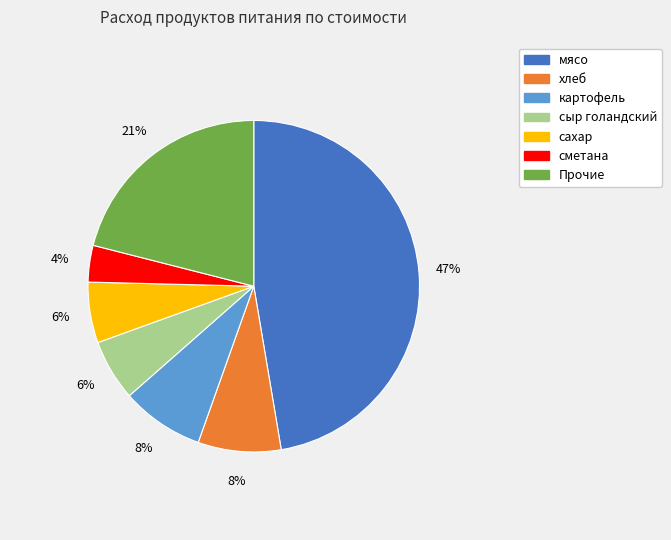

To the nearest percent, what is the average slice percentage?

14%